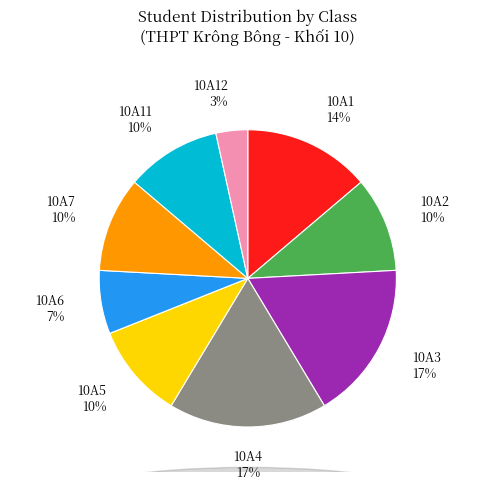

How many slices are in this pie chart?

9